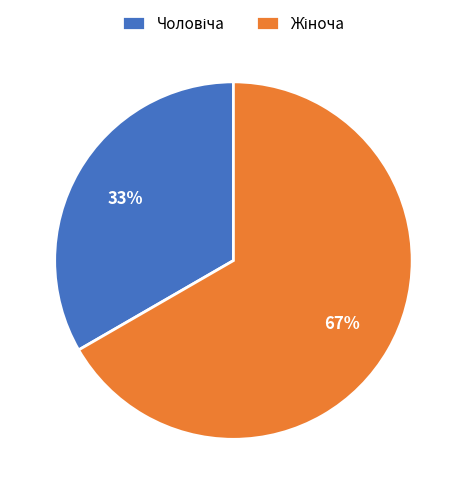

How many slices are in this pie chart?

2